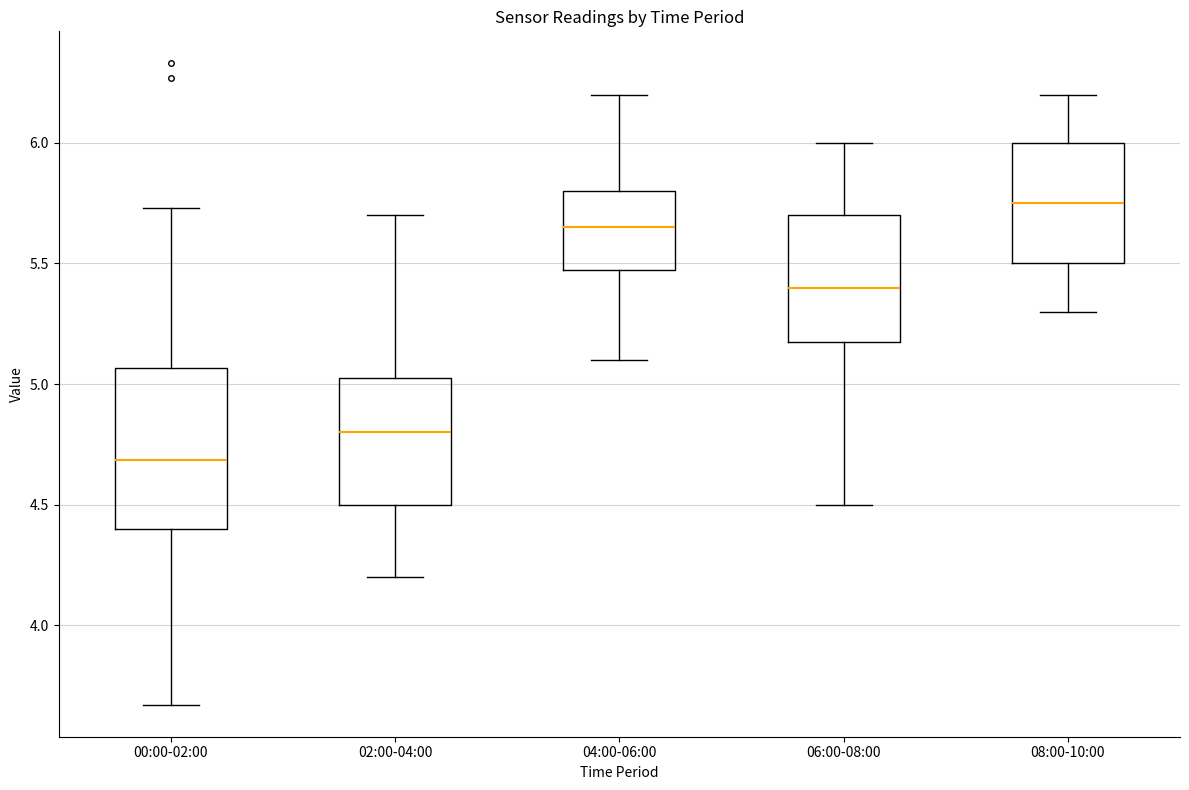

Which box has the lowest median line?

00:00-02:00